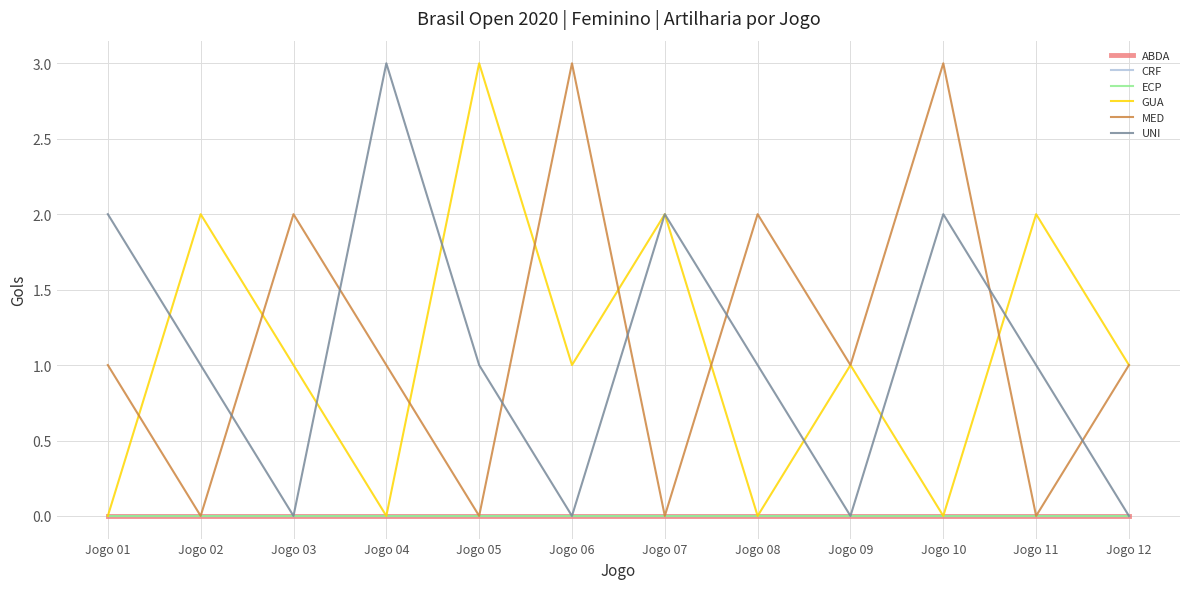

How many interior local peaks does the MED series have?

4